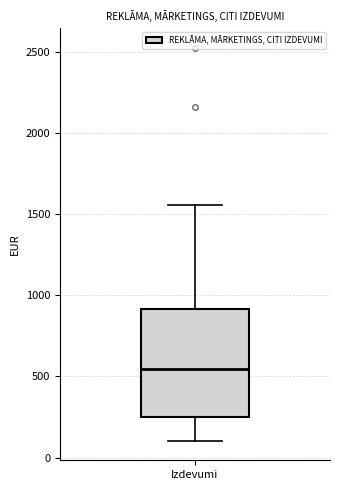

Transcribe this box plot: give where the median line is, the range the box spans, and where the two whiskers end, as read against the y-axis. The values are not printed on the chart, so give them approximately, as read against the axis.

median 550, box 250 to 900, whiskers 100 to 1550